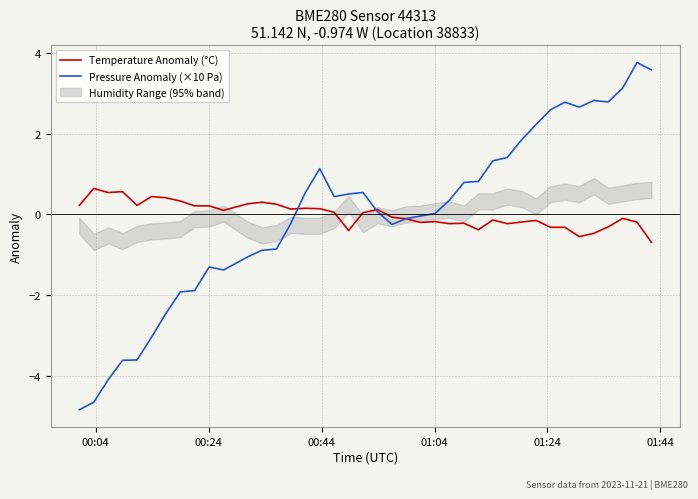

What is the lowest value of the Temperature Anomaly (°C) series?

-0.7